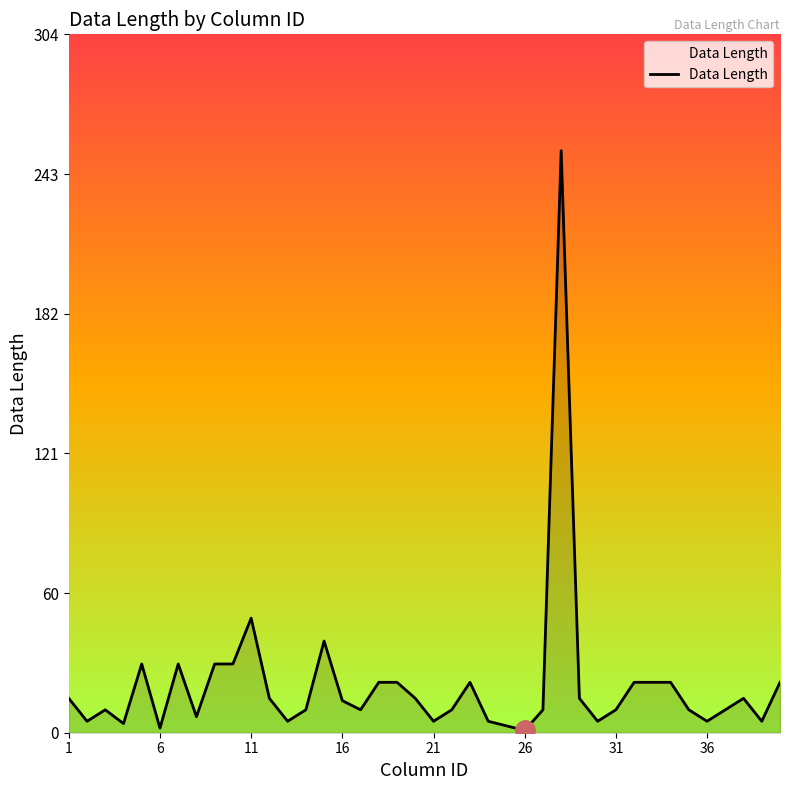

What is the maximum value shown in the chart?

254